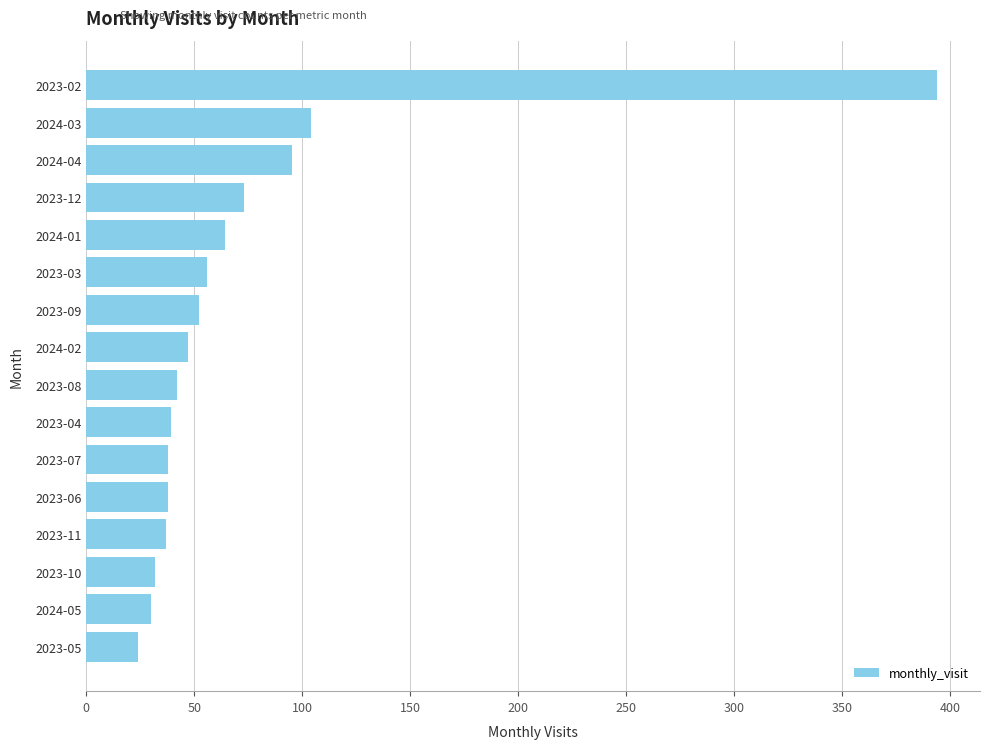

What position from the top is 2023-08?

9